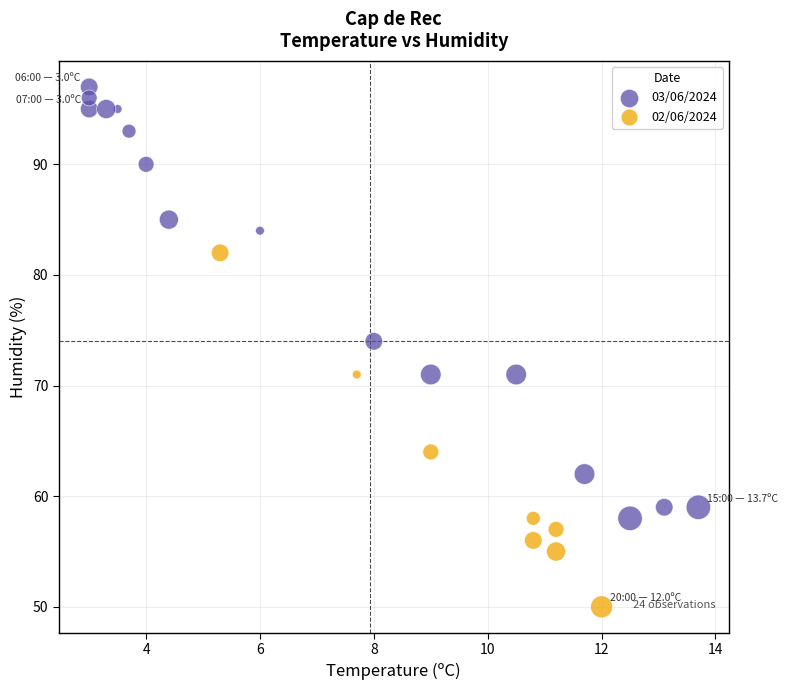

Which series reaches the maximum Y coordinate?

03/06/2024